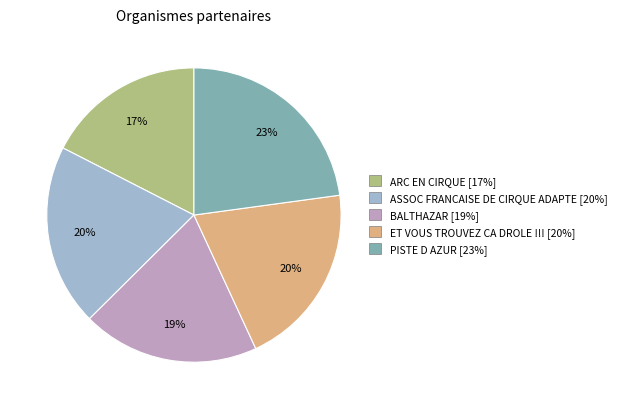

How many segments does this pie chart have?

5